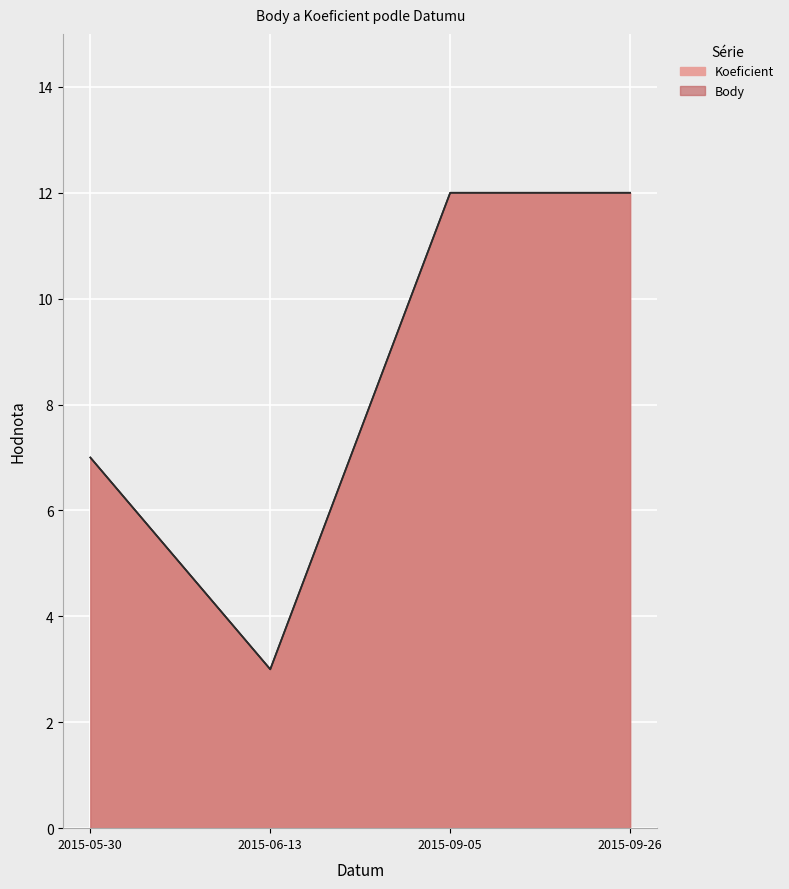

Reading left to right, list all the values displayed in this chart.

Koeficient: 2015-05-30=7	2015-06-13=3	2015-09-05=12	2015-09-26=12
Body: 2015-05-30=7	2015-06-13=3	2015-09-05=12	2015-09-26=12